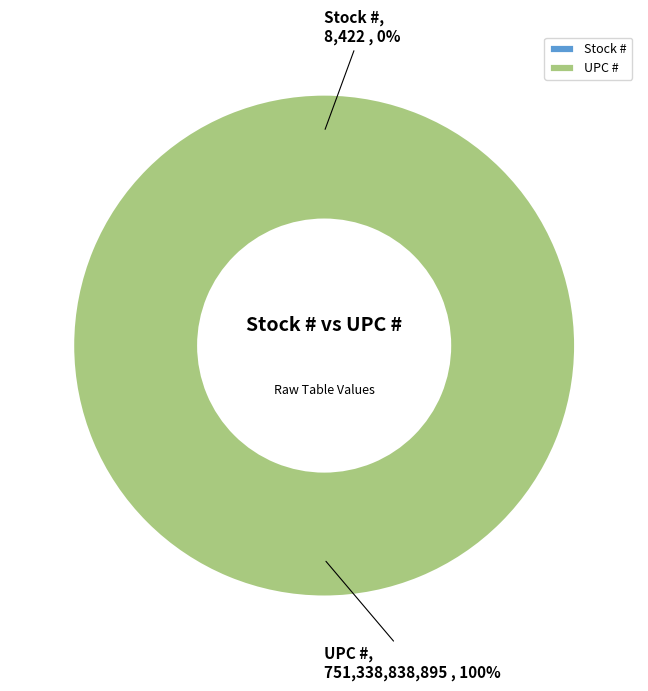

Which category has the biggest portion of the pie?

UPC #